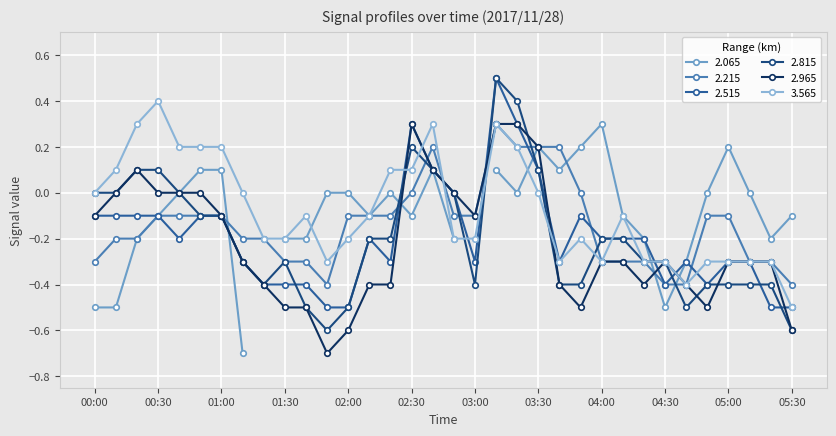

How many data points does each series have?

34